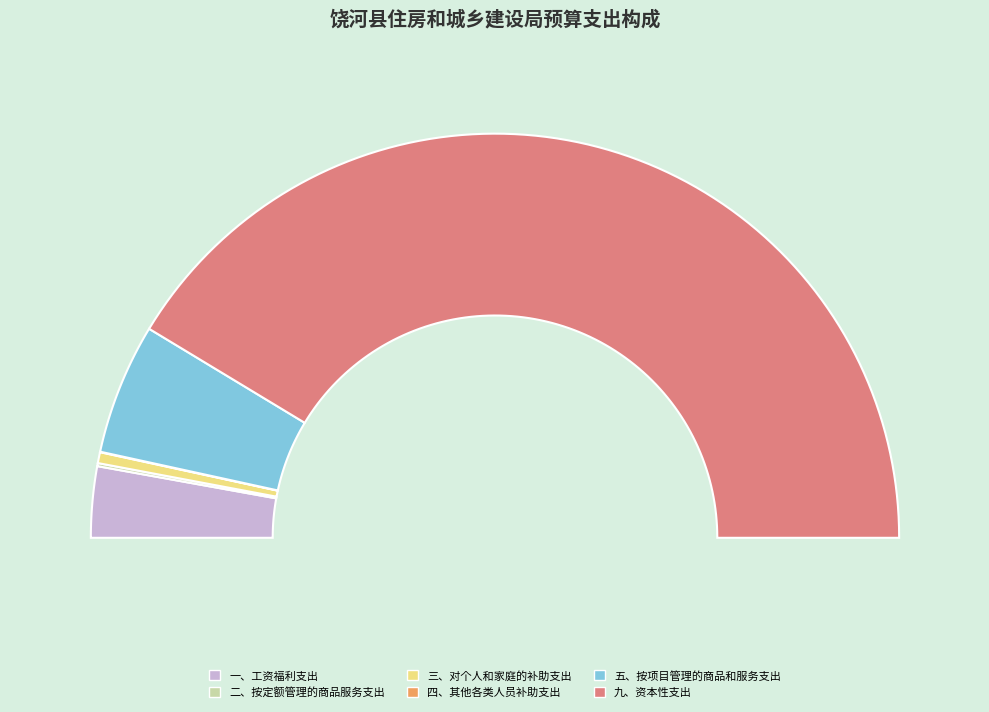

Does any single category account for the majority?

Yes